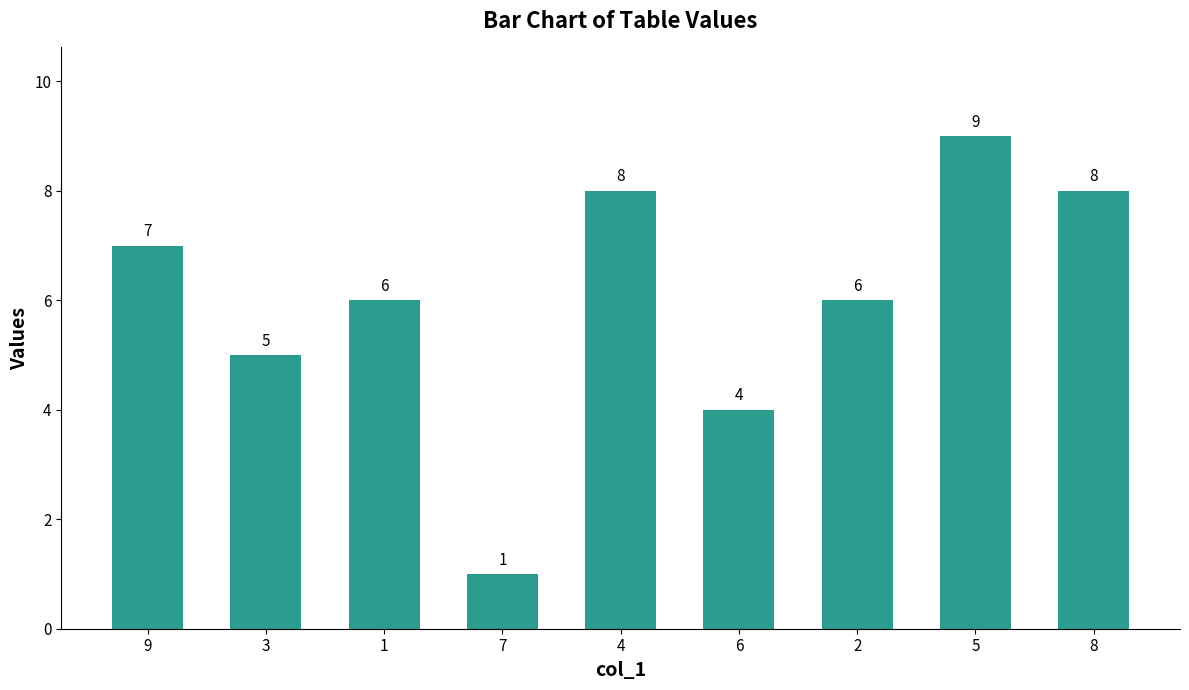

The value at 9 is 7. True or false?

True